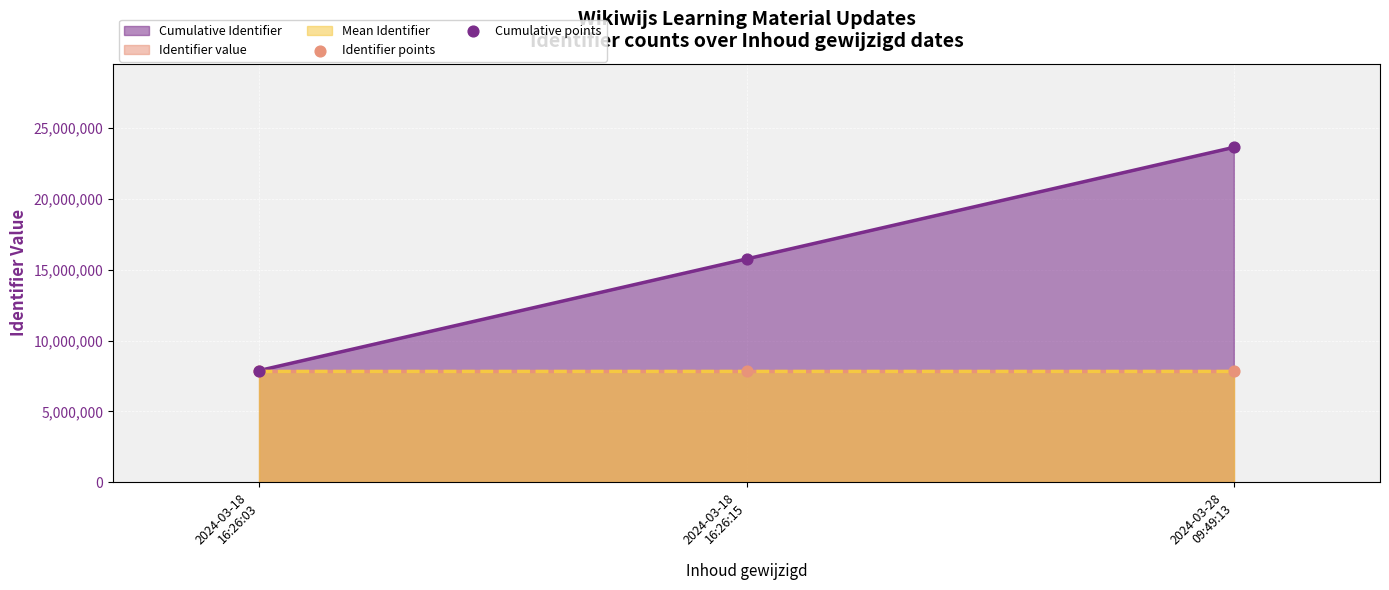

Is the value of Identifier points at 2024-03-18
16:26:03 greater than the value of Cumulative points at 2024-03-18
16:26:15?

No